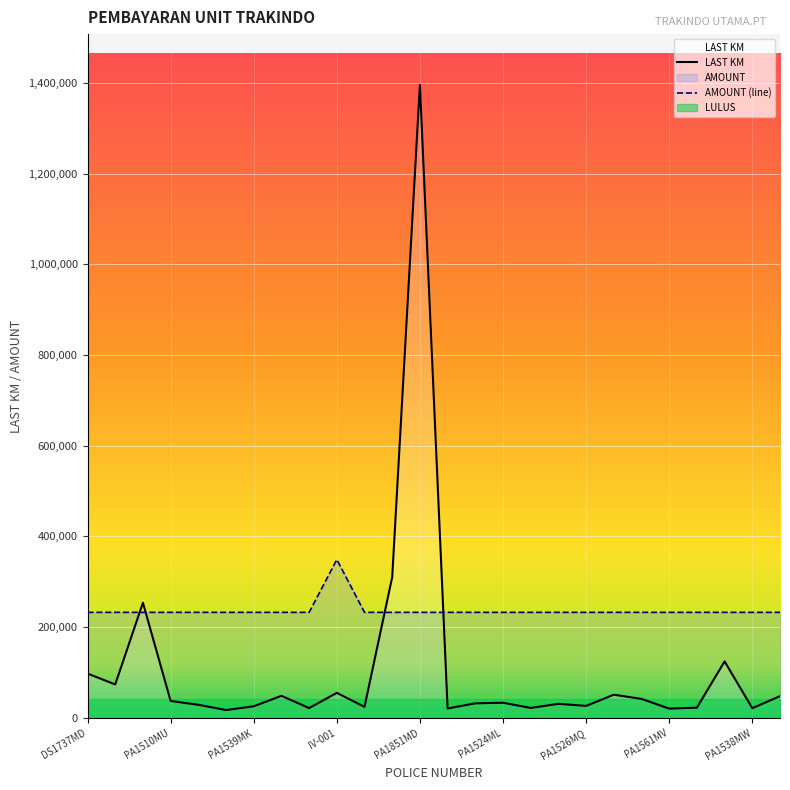

Reading left to right, list all the values displayed in this chart.

AMOUNT: DS1737MD=232614.8	PA8115MC=232614.8	PA8103MB=232614.8	PA1510MU=232614.8	PA1510MT=232614.8	PA1510MQ=232614.8	PA1539MK=232614.8	PA8002MI=232614.8	PA8002MJ=232614.8	IV-001=348922.2	PA8007ML=232614.8	DS1989MA=232614.8	PA1851MD=232614.8	PA1526MR=232614.8	DS1737MI=232614.8	PA1524ML=232614.8	PA1524MN=232614.8	PA1524MO=232614.8	PA1526MQ=232614.8	PA1526MV=232614.8	PA1523MR=232614.8	PA1561MV=232614.8	PA1510MW=232614.8	PA1849MD=232614.8	PA1538MW=232614.8	PA7223MB=232614.8
LAST KM: DS1737MD=97713.0	PA8115MC=73658.0	PA8103MB=253836.0	PA1510MU=37279.0	PA1510MT=28850.0	PA1510MQ=17259.0	PA1539MK=25512.0	PA8002MI=48580.0	PA8002MJ=21563.0	IV-001=55098.0	PA8007ML=24271.0	DS1989MA=310355.0	PA1851MD=1395689.0	PA1526MR=20679.0	DS1737MI=32051.0	PA1524ML=33376.0	PA1524MN=21891.0	PA1524MO=30941.0	PA1526MQ=26427.0	PA1526MV=51022.0	PA1523MR=41846.0	PA1561MV=20426.0	PA1510MW=22497.0	PA1849MD=124438.0	PA1538MW=21275.0	PA7223MB=47883.0